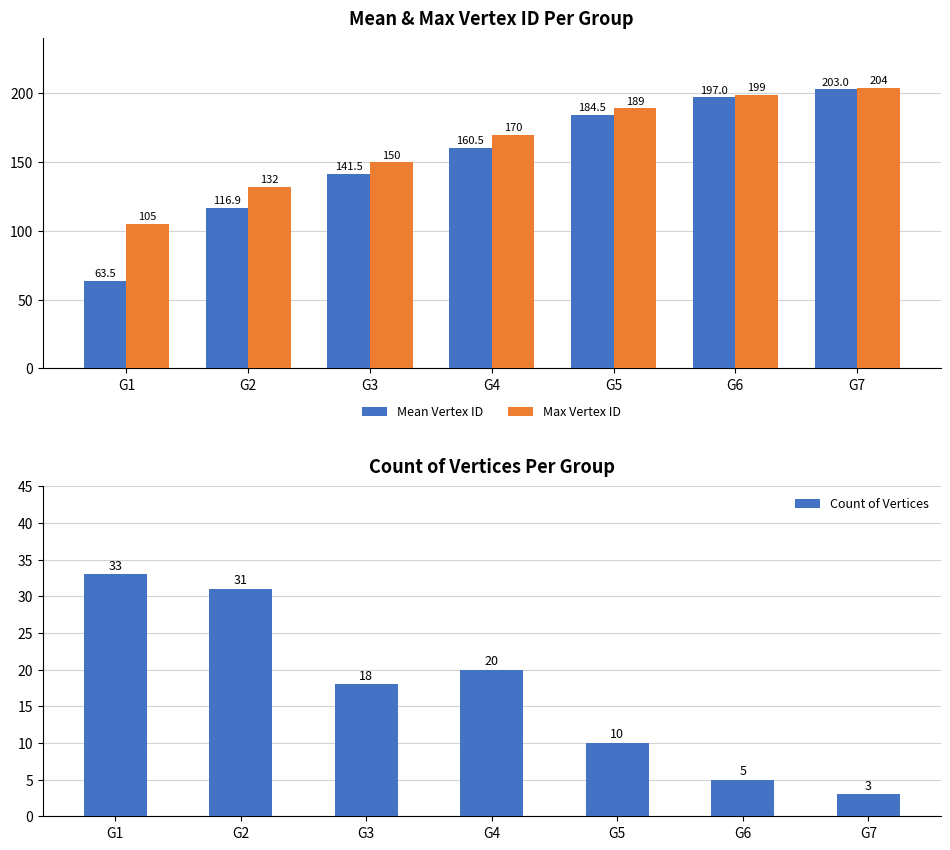

At how many categories does at least one series exceed 106?

6